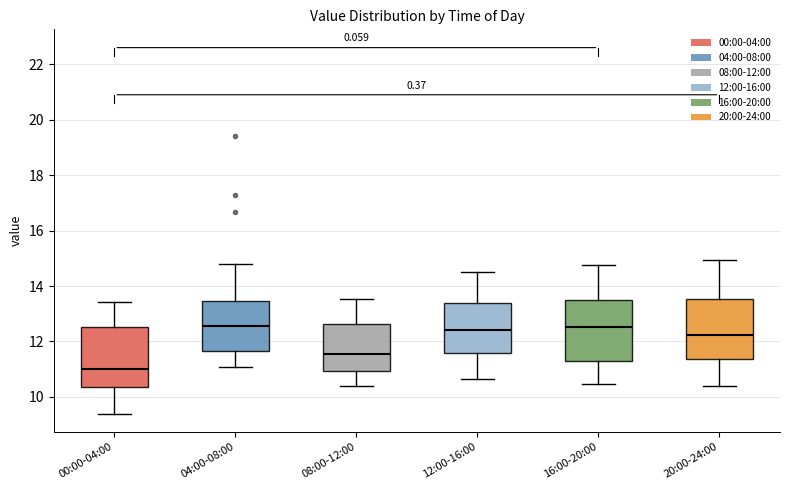

Reading left to right, transcribe this box plot: for each box, give where its median line is, the range the box spans, and where its two whiskers end, as read against the y-axis. The values are not printed on the chart, so give them approximately, as read against the axis.

00:00-04:00: median 11.0, box 10.4 to 12.6, whiskers 9.4 to 13.4
04:00-08:00: median 12.6, box 11.6 to 13.4, whiskers 11.0 to 14.8
08:00-12:00: median 11.6, box 11.0 to 12.6, whiskers 10.4 to 13.6
12:00-16:00: median 12.4, box 11.6 to 13.4, whiskers 10.6 to 14.6
16:00-20:00: median 12.6, box 11.4 to 13.4, whiskers 10.4 to 14.8
20:00-24:00: median 12.2, box 11.4 to 13.6, whiskers 10.4 to 15.0